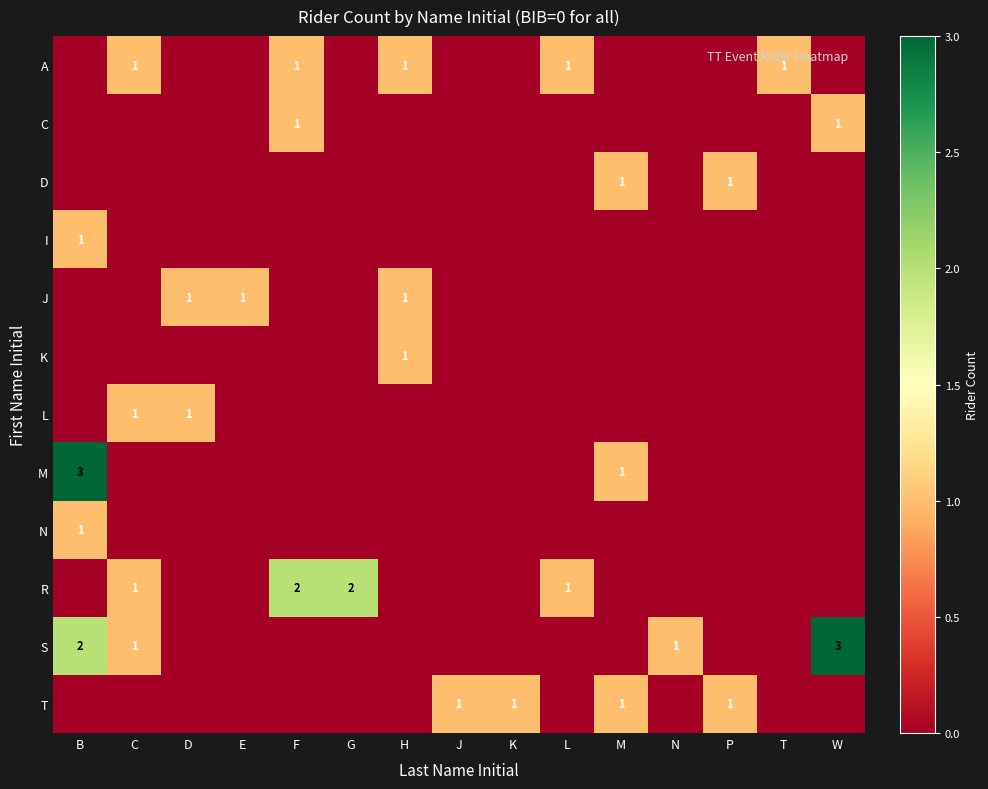

At N, list the series in order from largest to smallest.

S, A, C, D, I, J, K, L, M, N, R, T